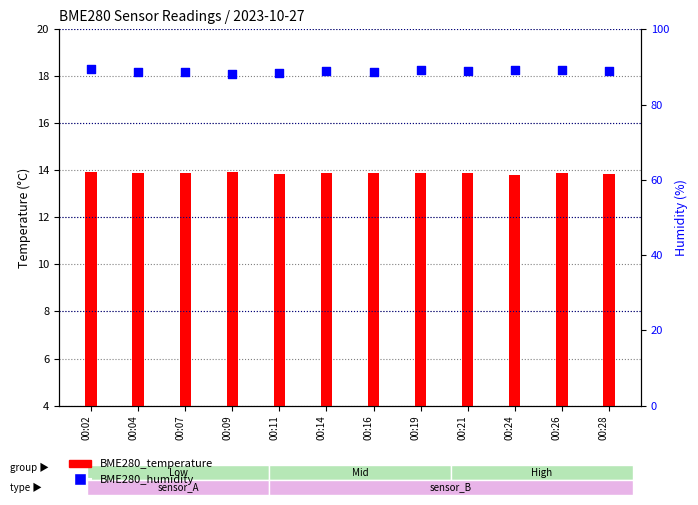

At which category is the sum across all series the highest?

00:02